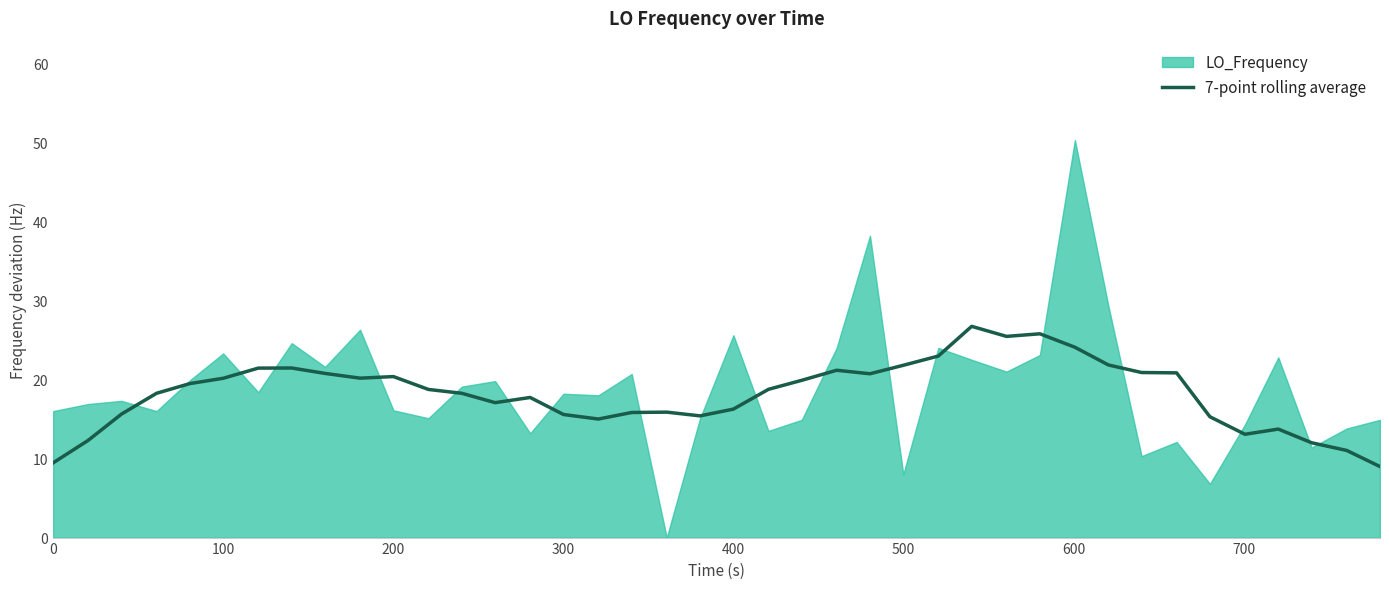

What is the lowest value of the 7-point rolling average series?

9.0